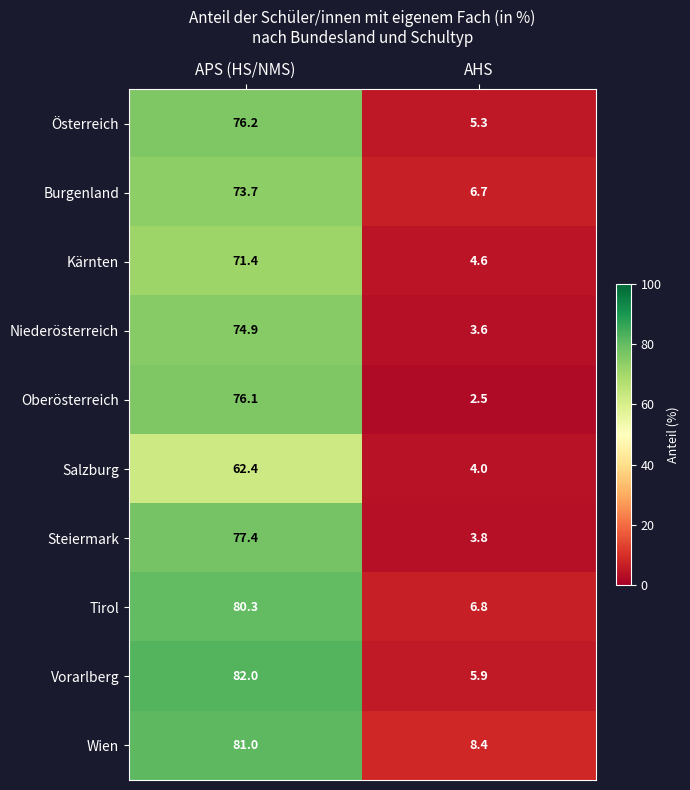

Reading left to right, list all the values displayed in this chart.

Österreich: 76.2	5.3
Burgenland: 73.7	6.7
Kärnten: 71.4	4.6
Niederösterreich: 74.9	3.6
Oberösterreich: 76.1	2.5
Salzburg: 62.4	4.0
Steiermark: 77.4	3.8
Tirol: 80.3	6.8
Vorarlberg: 82.0	5.9
Wien: 81.0	8.4